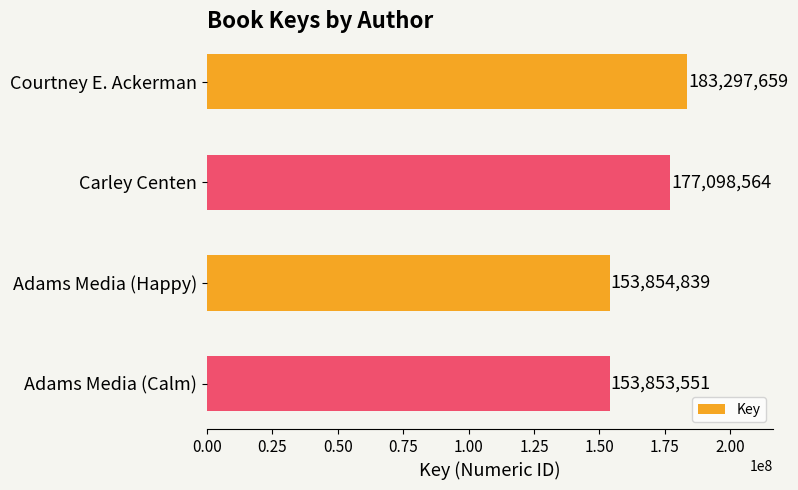

What is the difference between the maximum and minimum values?

29444108